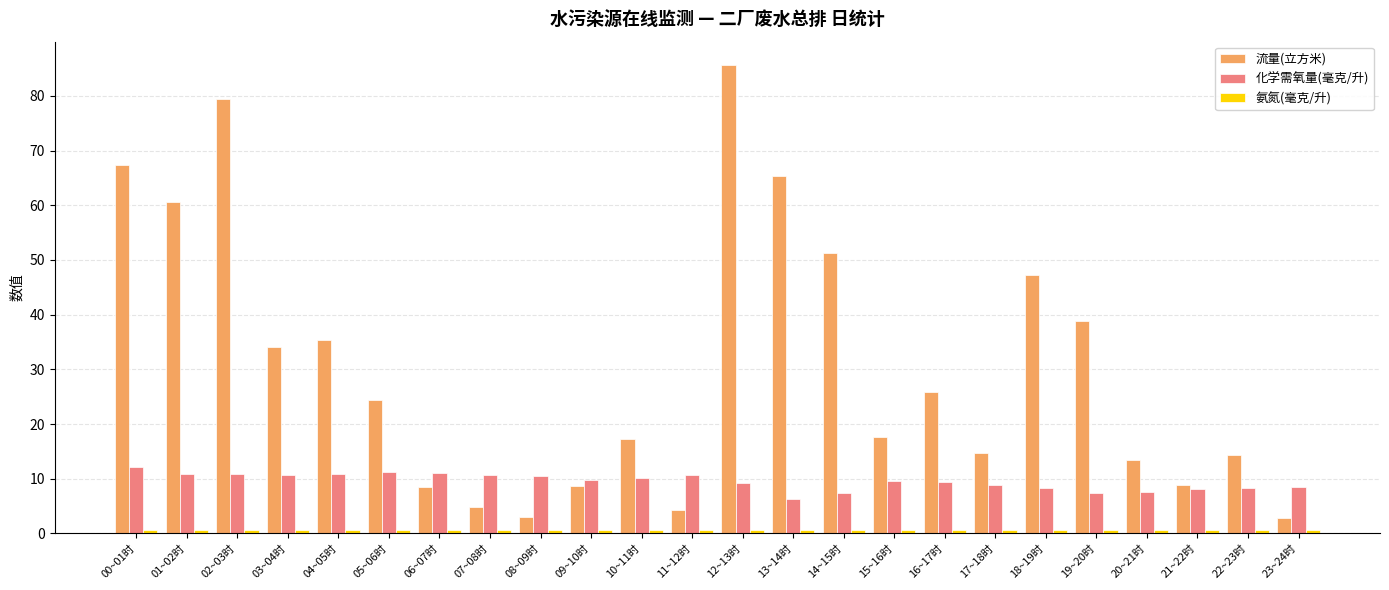

What is the smallest value displayed?

0.6